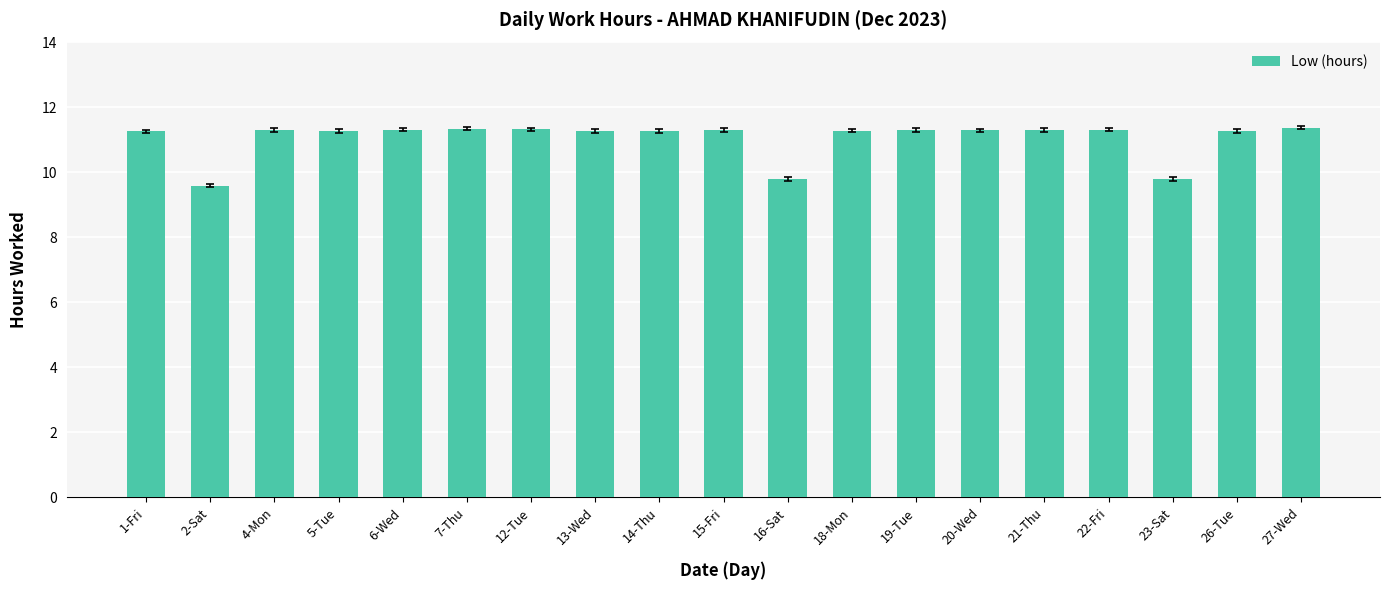

How many data points are less than 11?

3